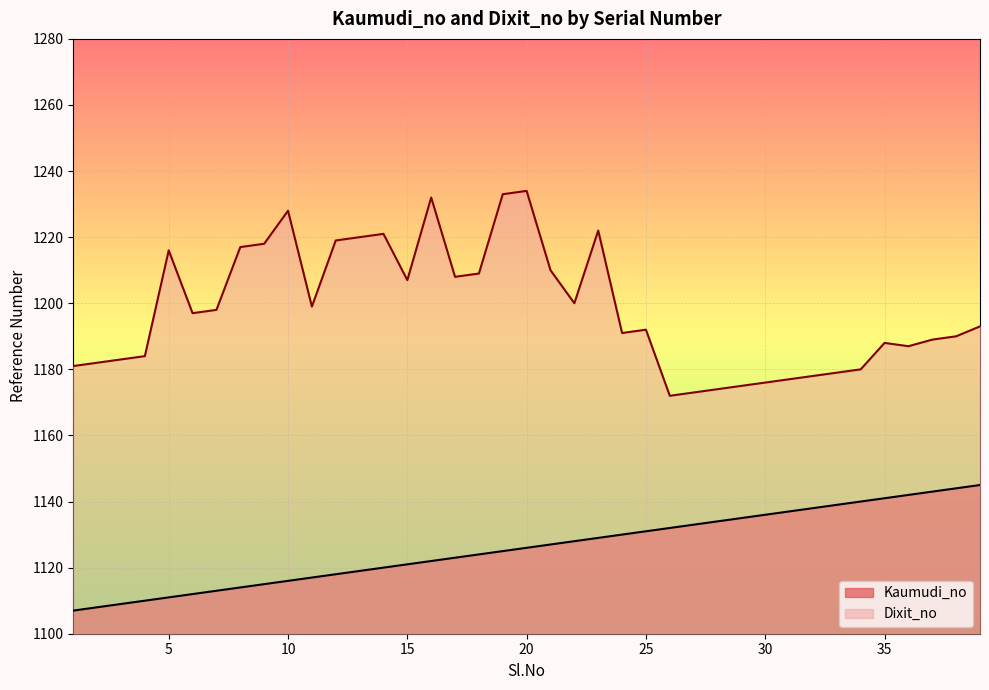

At 24, list the series in order from smallest to largest.

Kaumudi_no, Dixit_no